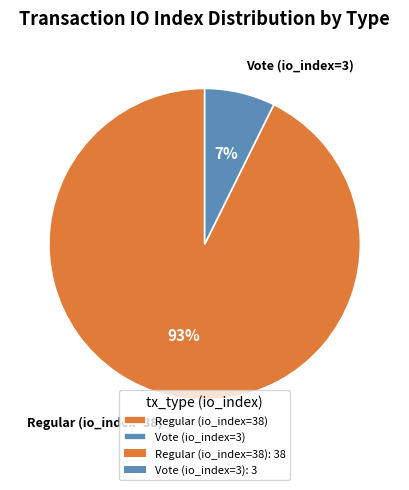

Rank the categories by value from highest to lowest.

Regular (io_index=38), Vote (io_index=3)